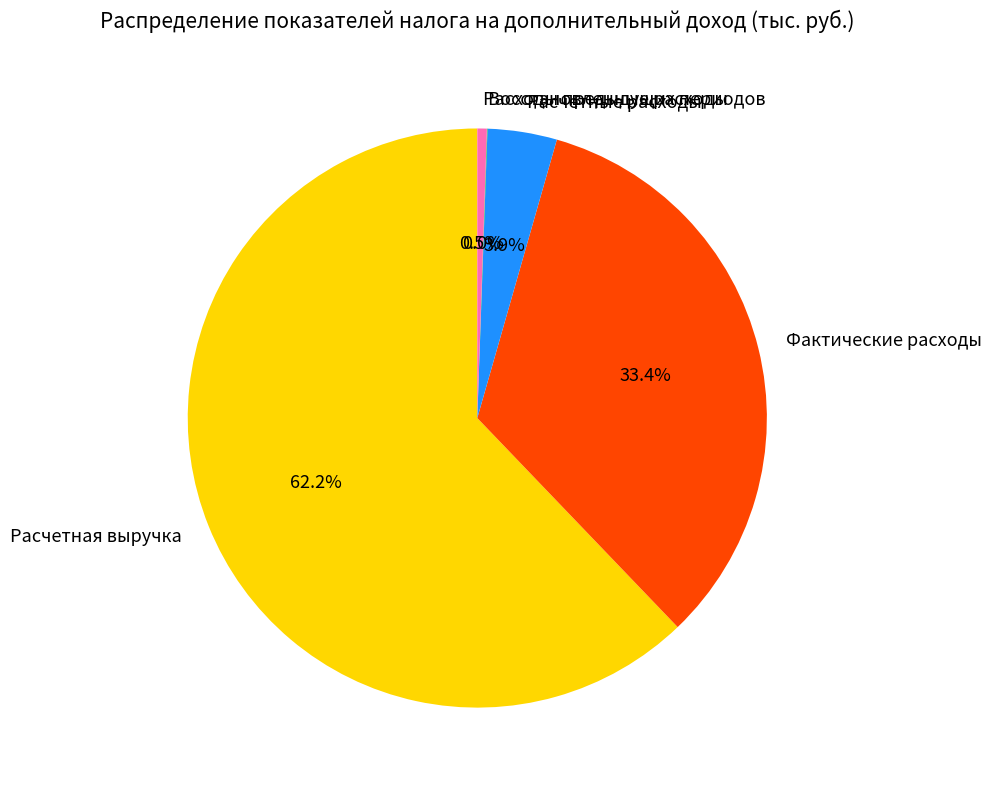

Does Расчетная выручка represent more than half of the total?

Yes